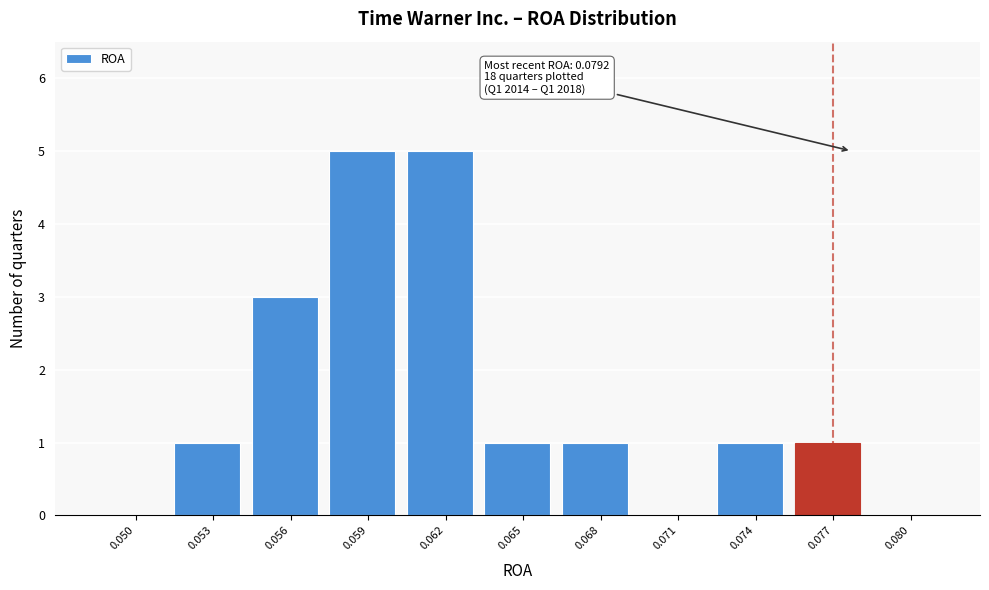

Reading left to right, transcribe all the data shown in this chart.

0.050=0	0.053=1	0.056=3	0.059=5	0.062=5	0.065=1	0.068=1	0.071=0	0.074=1	0.077=1	0.080=0